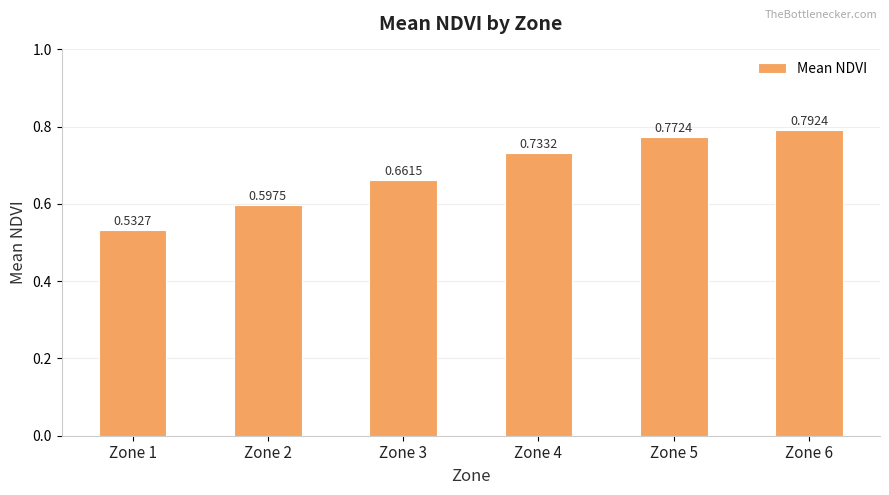

What is the difference between the maximum and minimum values?

0.3